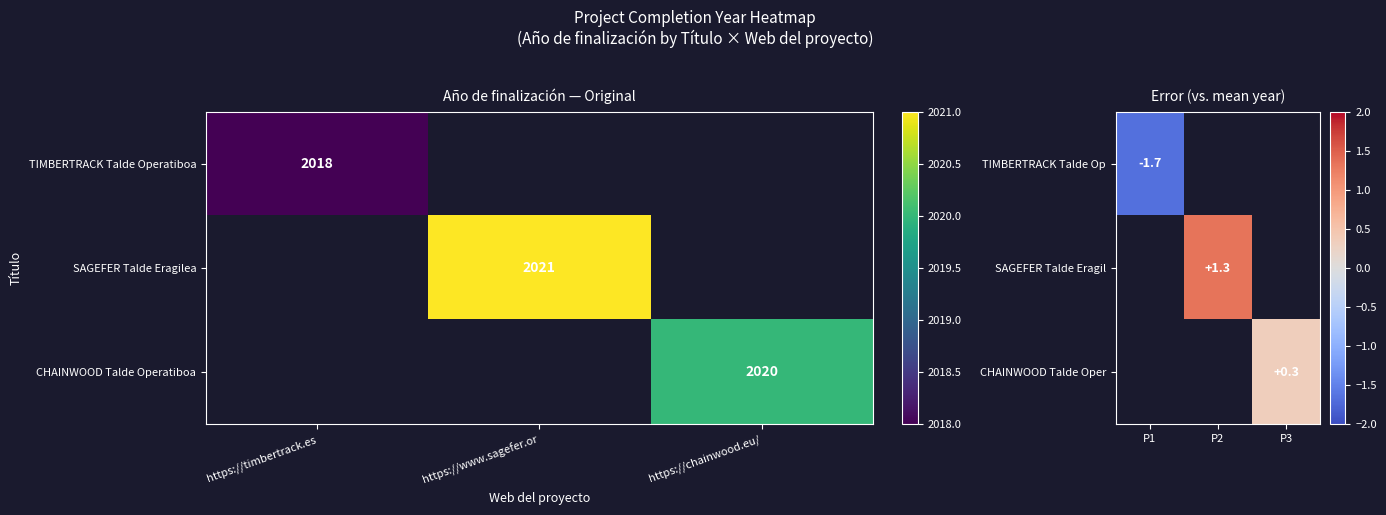

Is it true that TIMBERTRACK Talde Operatiboa equals 512 at https://timbertrack.es?

False